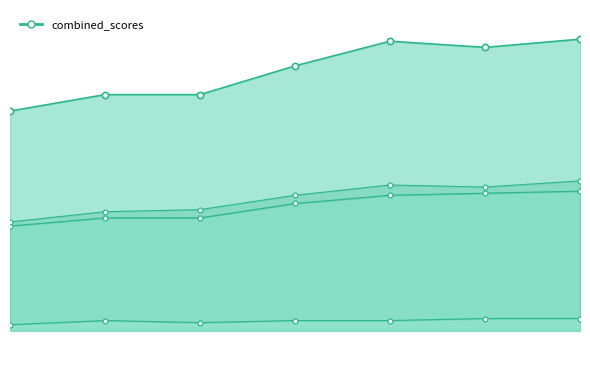

At how many categories does at least one series exceed 125?

4